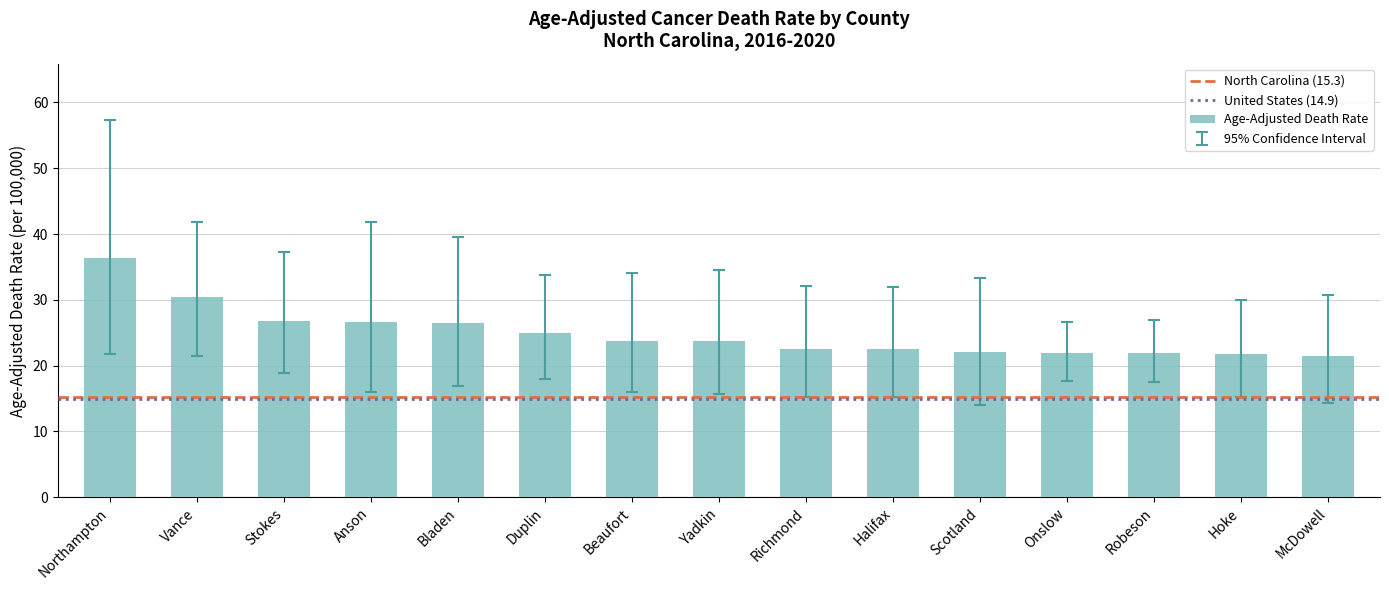

What is the difference between the maximum and minimum values?

14.9